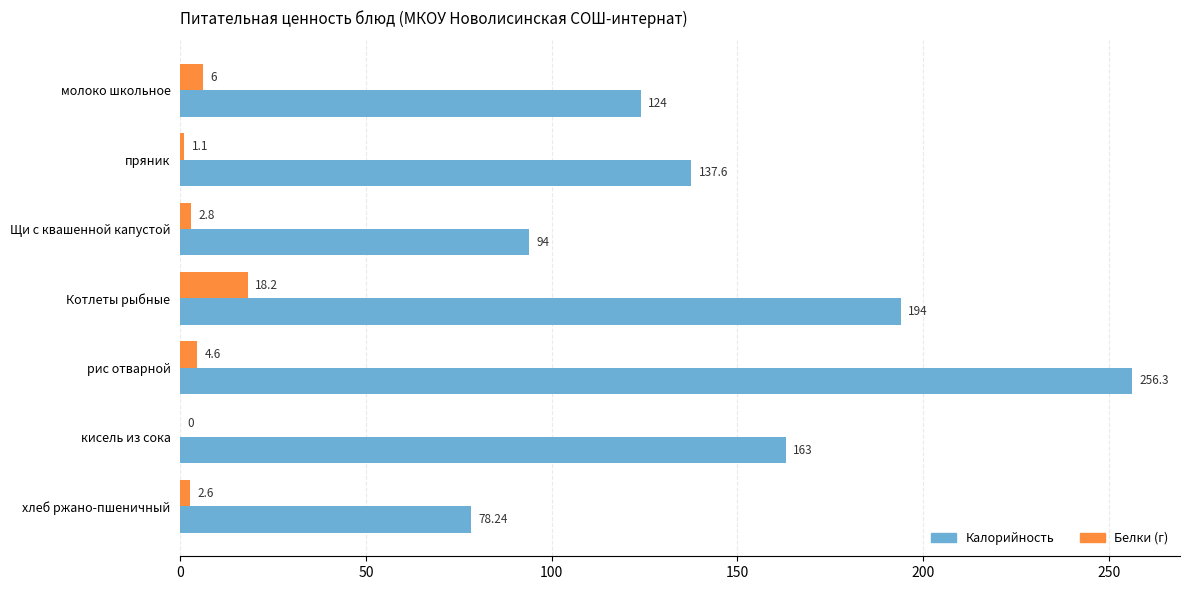

What is the average value of the Белки (г) series?

5.0